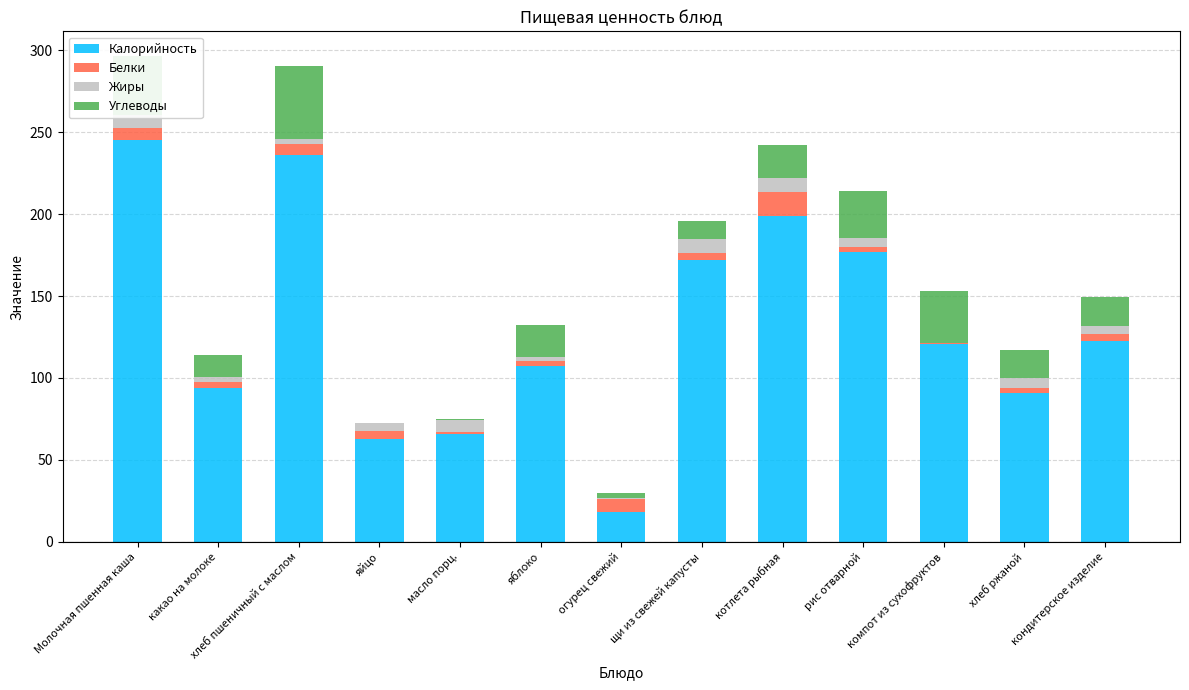

What is the average value of the Калорийность series?

131.6